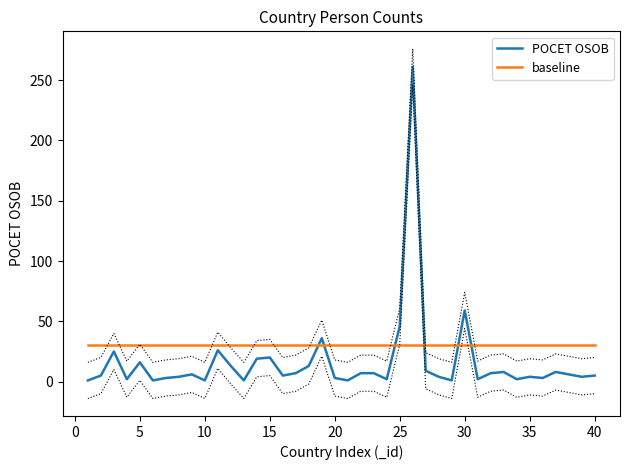

How many data points in POCET OSOB are less than 6?

20